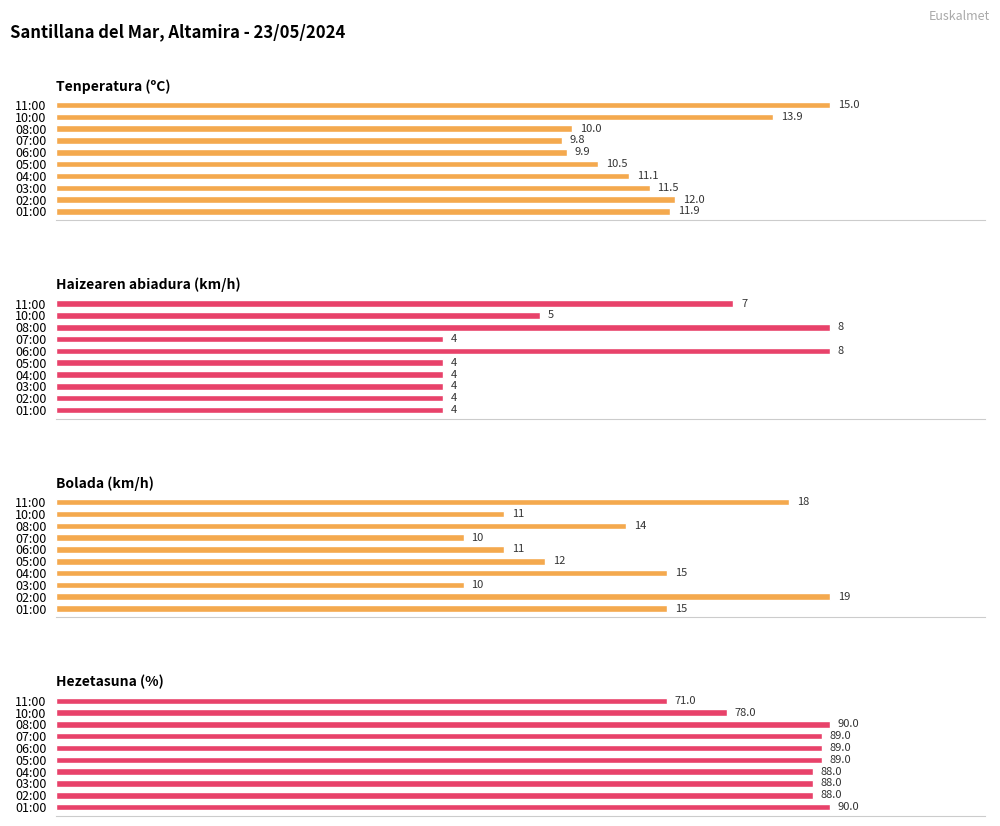

What is the smallest value displayed?

4.0